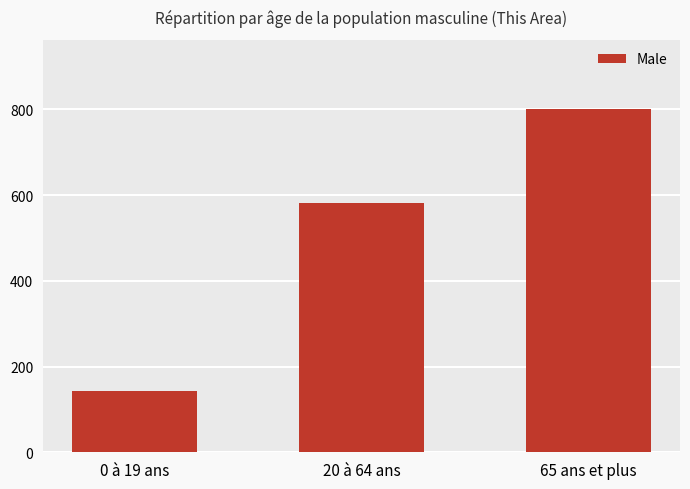

What is the average value?

509